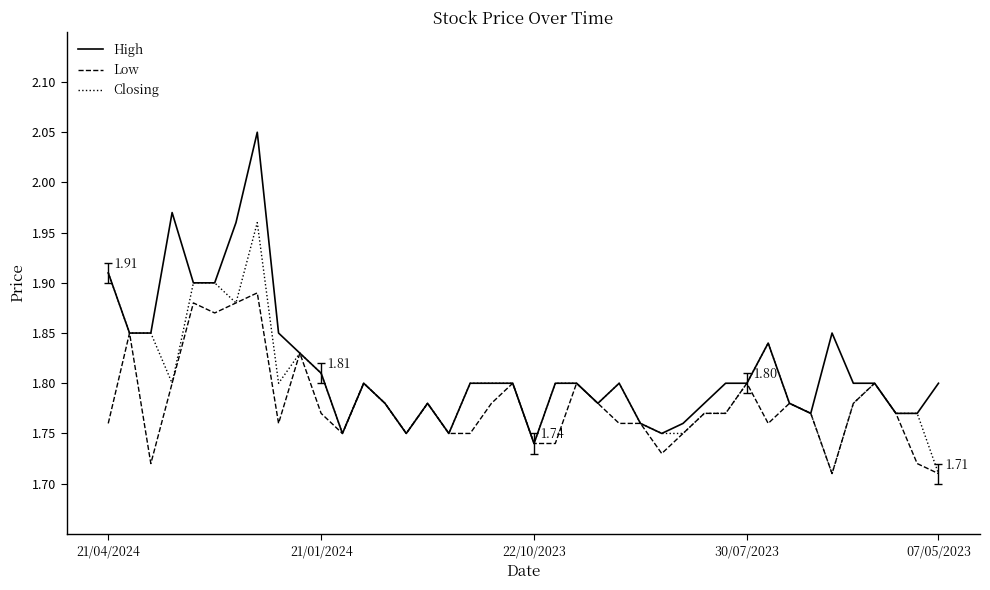

Which series has the largest range (max minus min)?

High